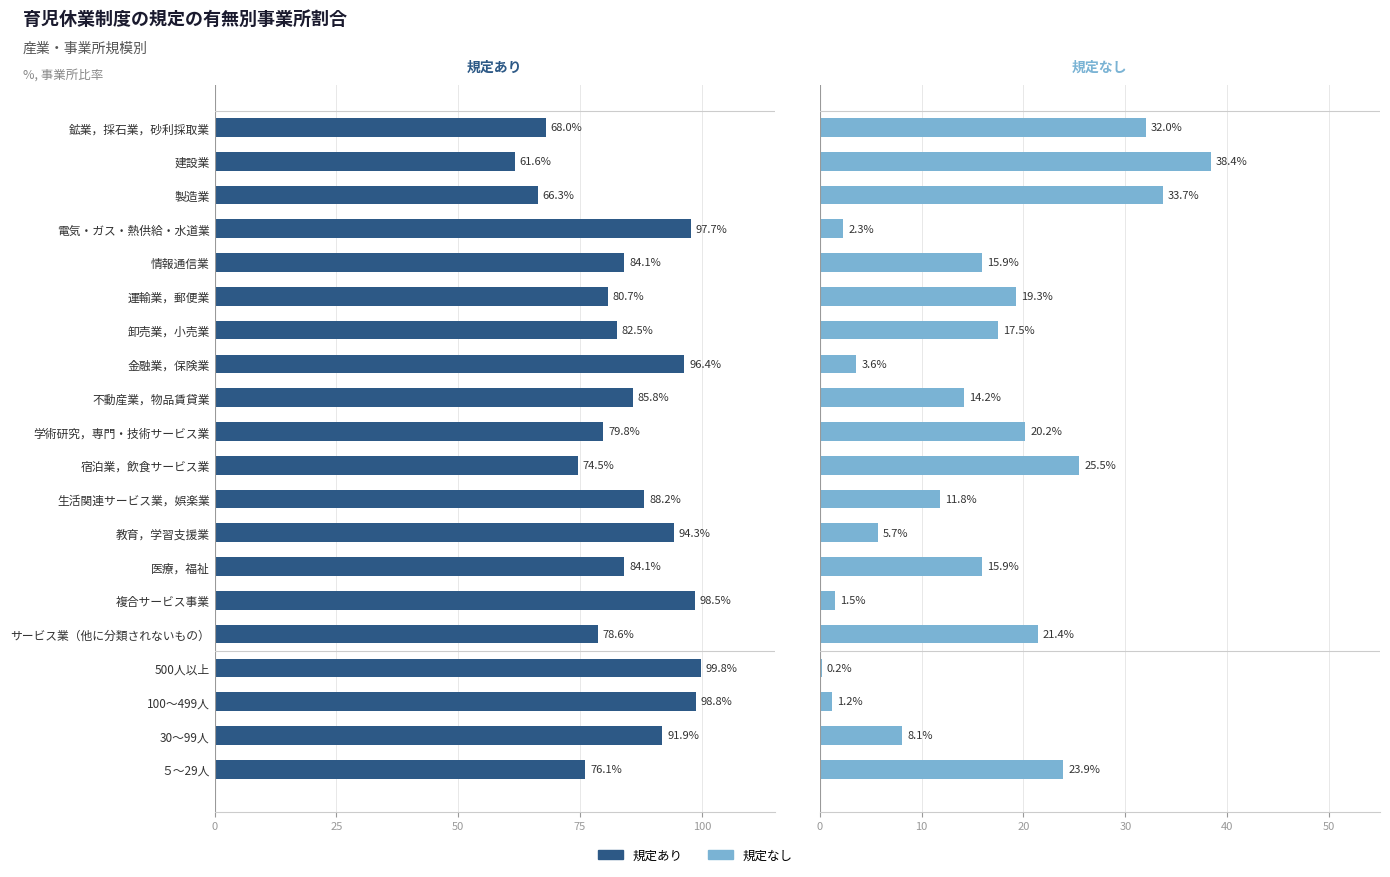

Which series has the largest total across all categories?

規定あり